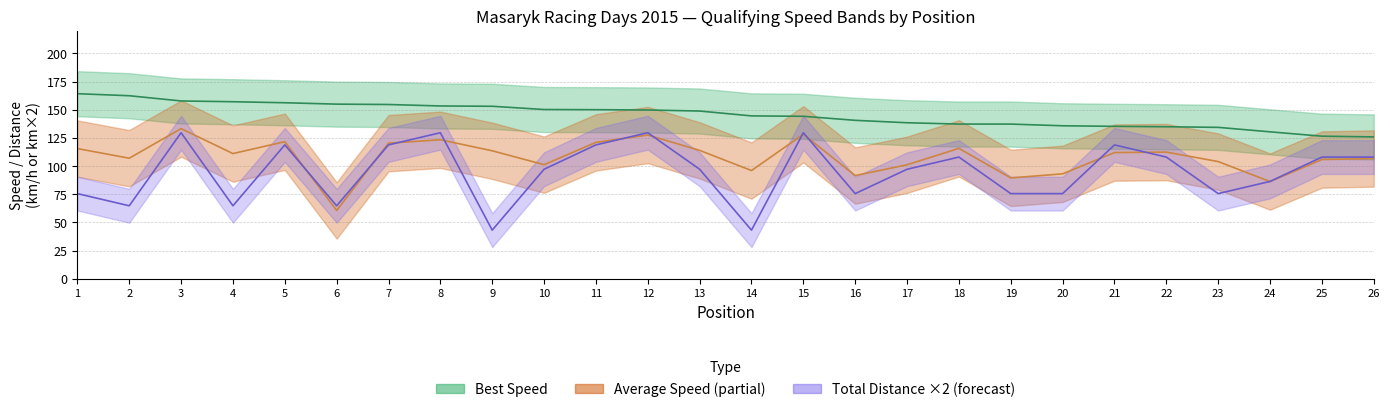

At which label does Best Speed reach its minimum?

26